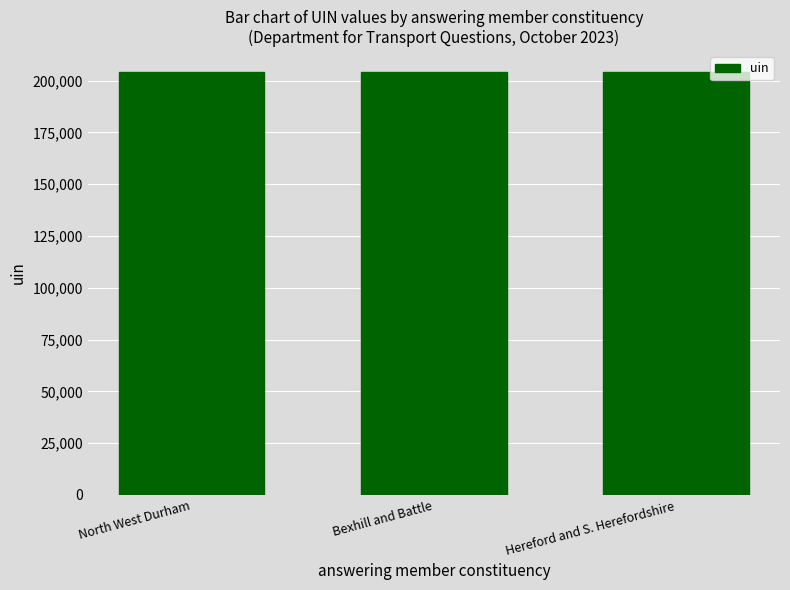

What is the maximum value shown in the chart?

203987.5